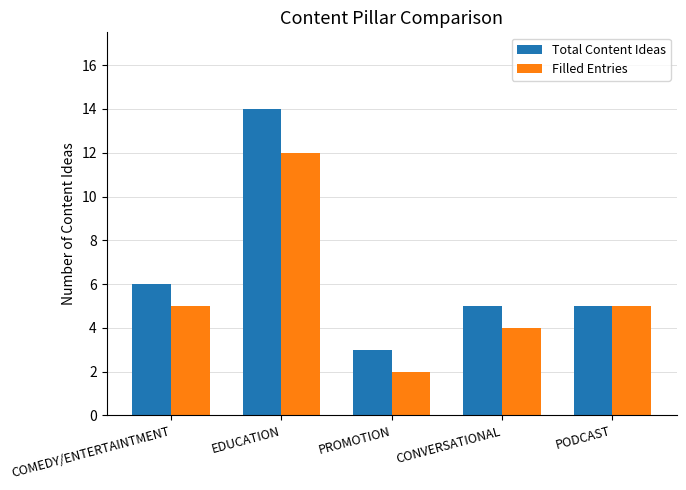

What is the minimum value shown in the chart?

2